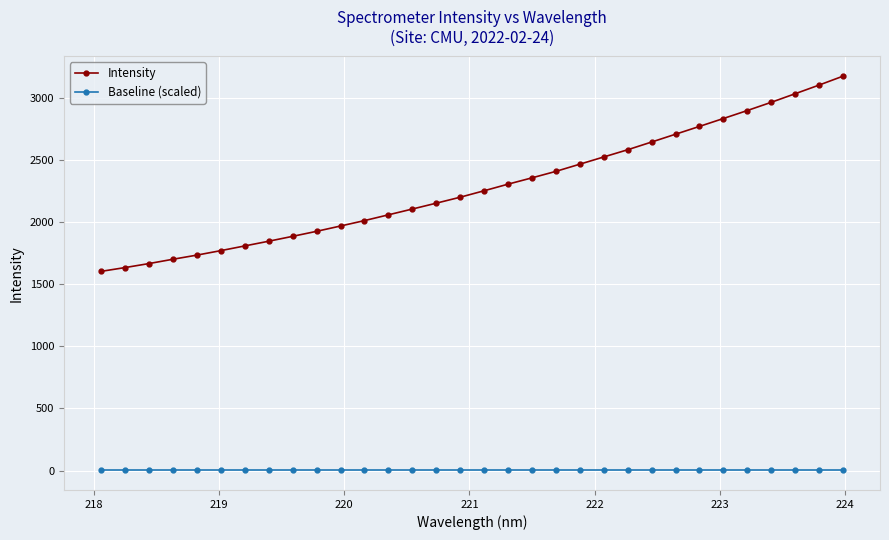

Which series has the largest total across all categories?

Intensity